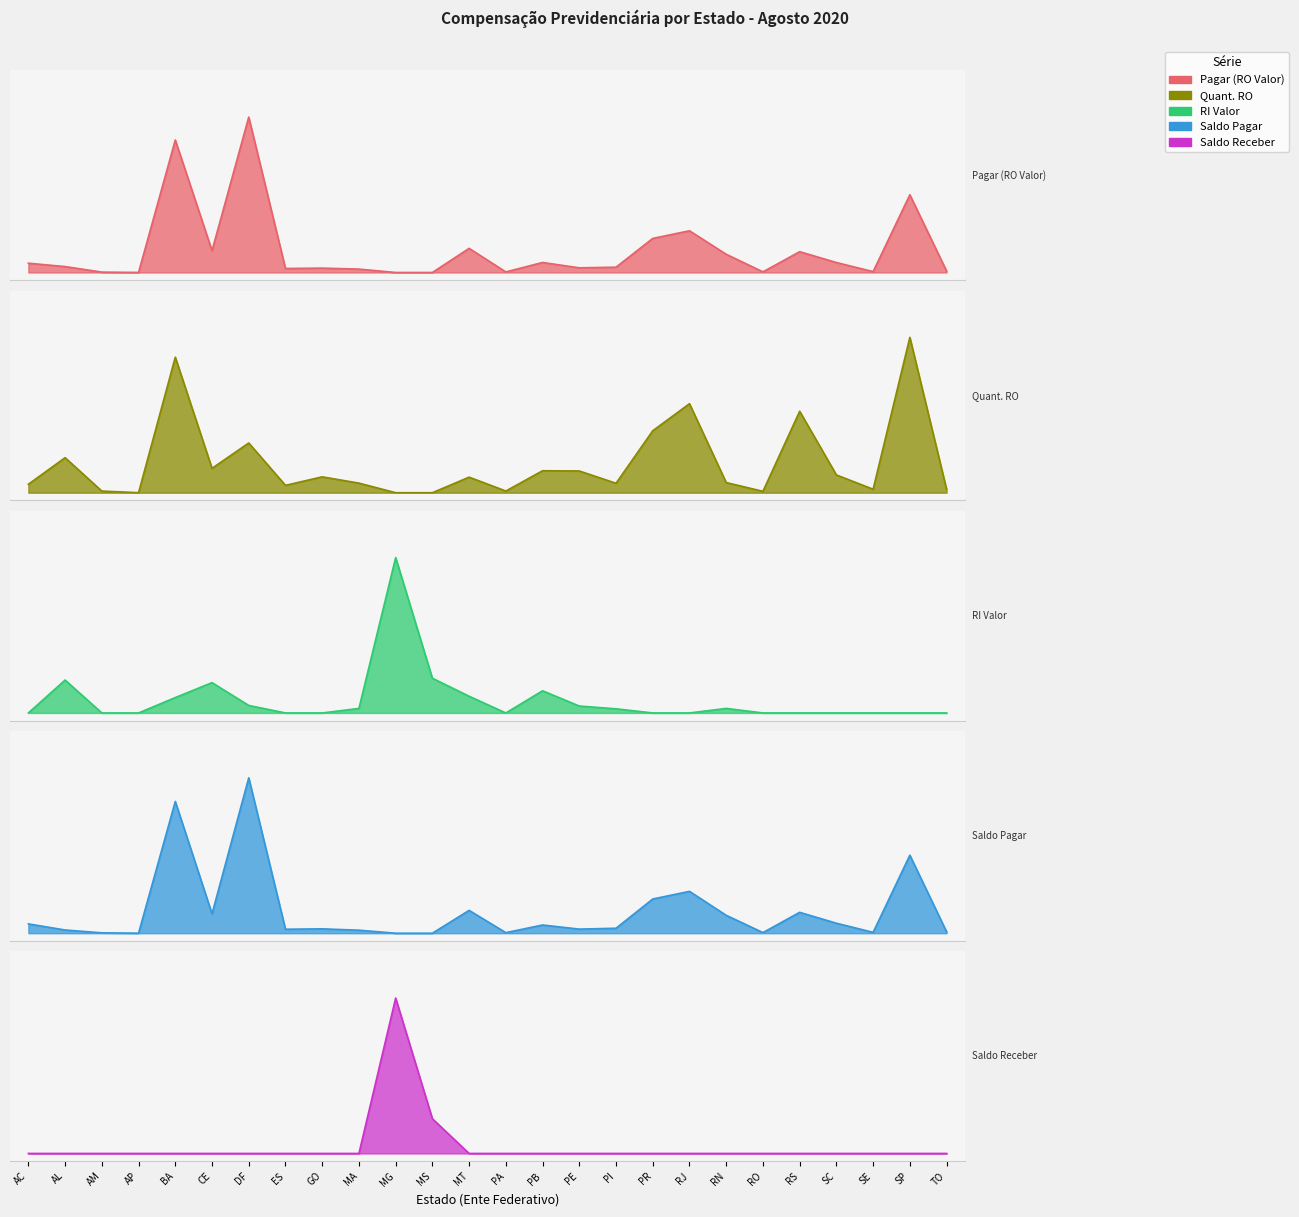

True or false: RI Valor has a value of 0.0 at PI.

False